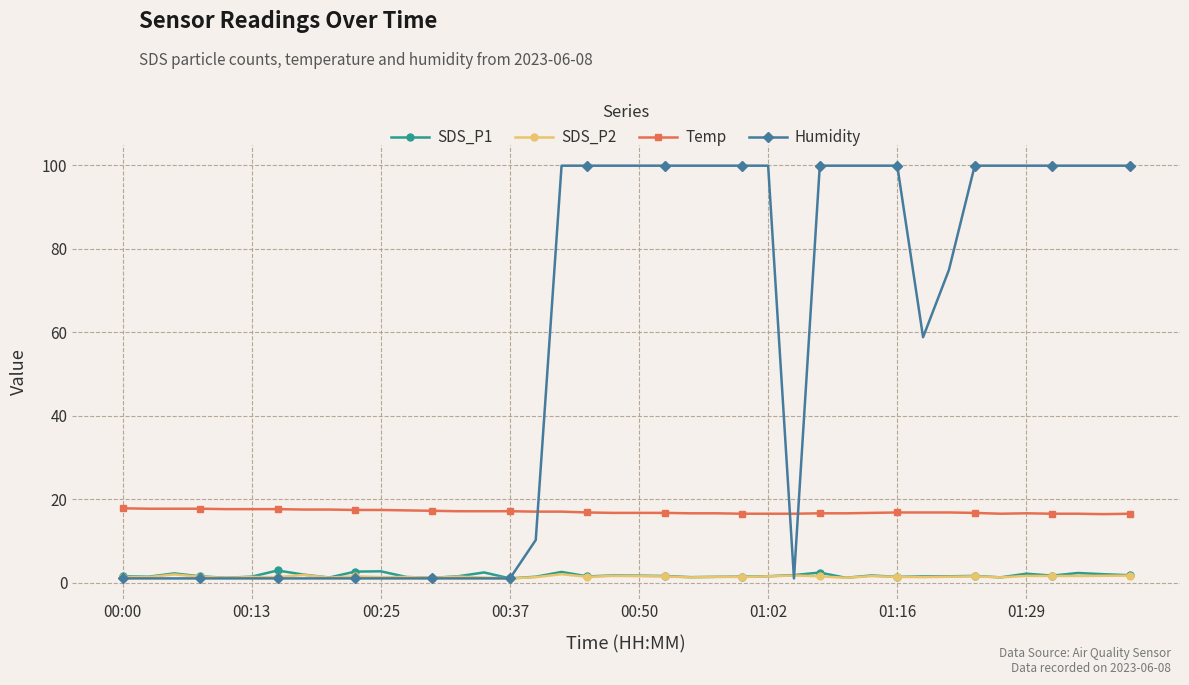

What is the value of the Temp point at the 25th from the left?

16.5